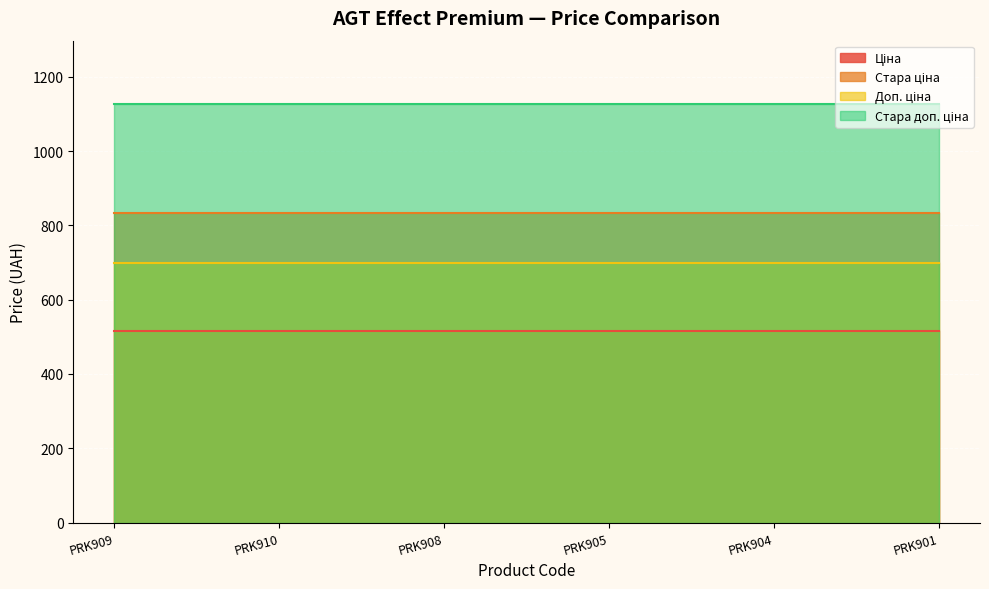

Which series has the widest spread of values?

Ціна